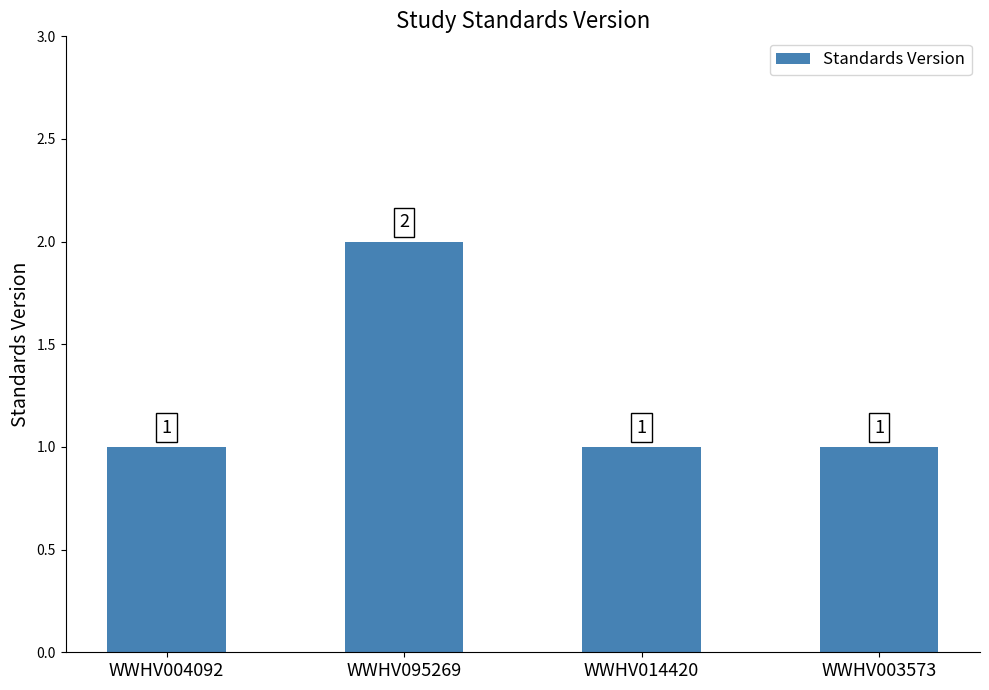

What is the minimum value shown in the chart?

1